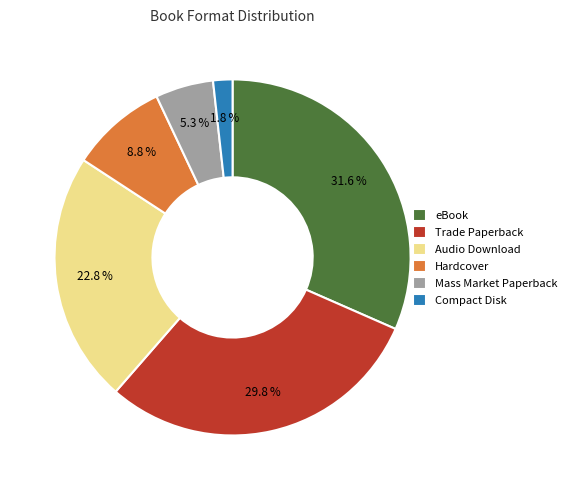

Does any single category account for the majority?

No